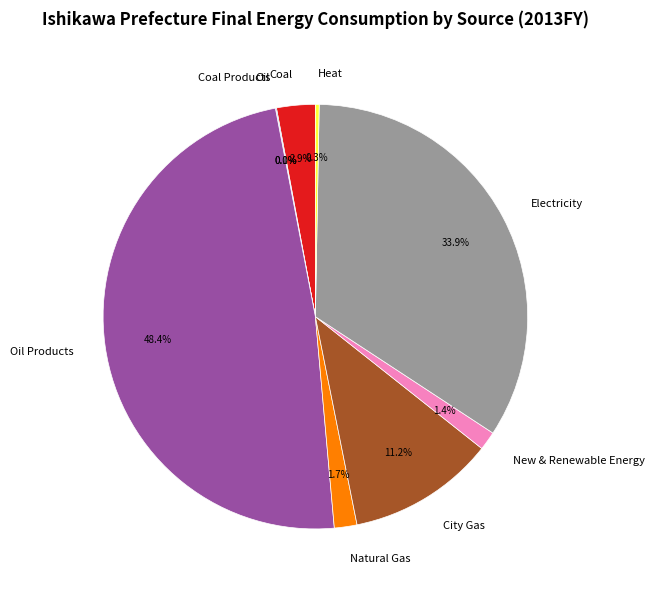

To the nearest percent, what is the difference between the largest and smallest slice percentages?

48%